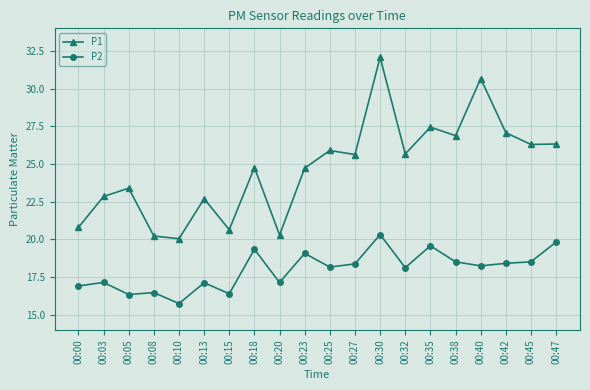

What is the spread (max minus min) of values at 00:32?

7.5